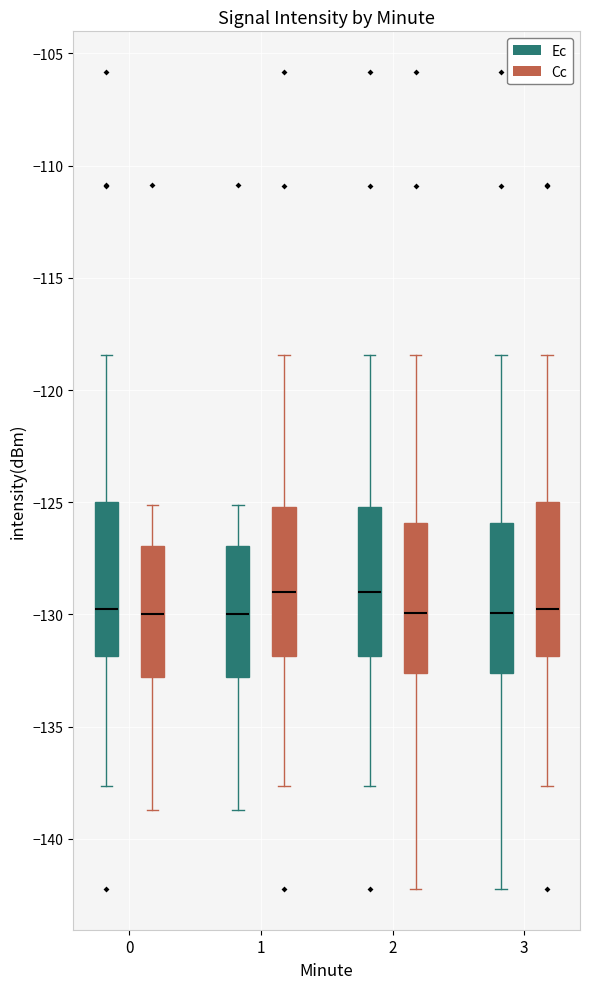

Reading left to right, read every box against the y-axis: the position of its median line, the range the box covers, and the ends of its whiskers. The values are not printed on the chart, so give them approximately, as read against the axis.

0 (Ec): median -130.0, box -132.0 to -125.0, whiskers -137.5 to -118.5
0 (Cc): median -130.0, box -133.0 to -127.0, whiskers -138.5 to -125.0
1 (Ec): median -130.0, box -133.0 to -127.0, whiskers -138.5 to -125.0
1 (Cc): median -129.0, box -132.0 to -125.0, whiskers -137.5 to -118.5
2 (Ec): median -129.0, box -132.0 to -125.0, whiskers -137.5 to -118.5
2 (Cc): median -130.0, box -132.5 to -126.0, whiskers -142.0 to -118.5
3 (Ec): median -130.0, box -132.5 to -126.0, whiskers -142.0 to -118.5
3 (Cc): median -130.0, box -132.0 to -125.0, whiskers -137.5 to -118.5